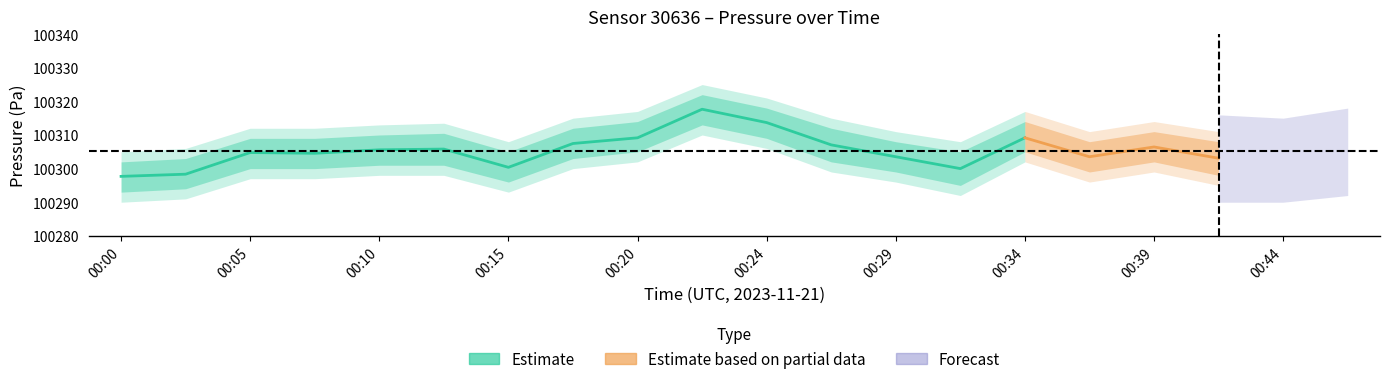

At which label is pressure_upper2 closest to 100315?

00:17